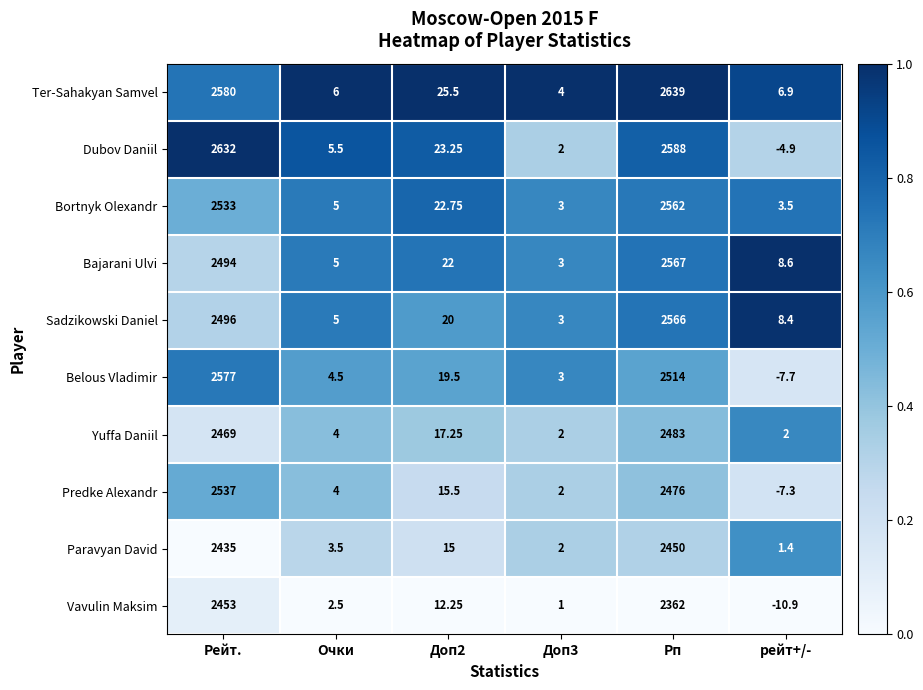

Rank the series by their maximum value, from lowest to highest.

Paravyan David, Vavulin Maksim, Yuffa Daniil, Predke Alexandr, Bortnyk Olexandr, Sadzikowski Daniel, Bajarani Ulvi, Belous Vladimir, Dubov Daniil, Ter-Sahakyan Samvel